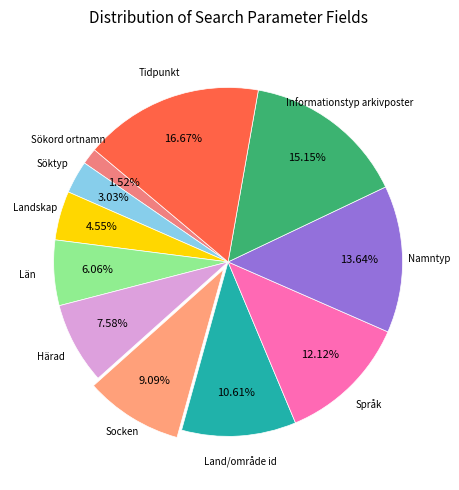

Is there any slice that represents more than half of the pie?

No